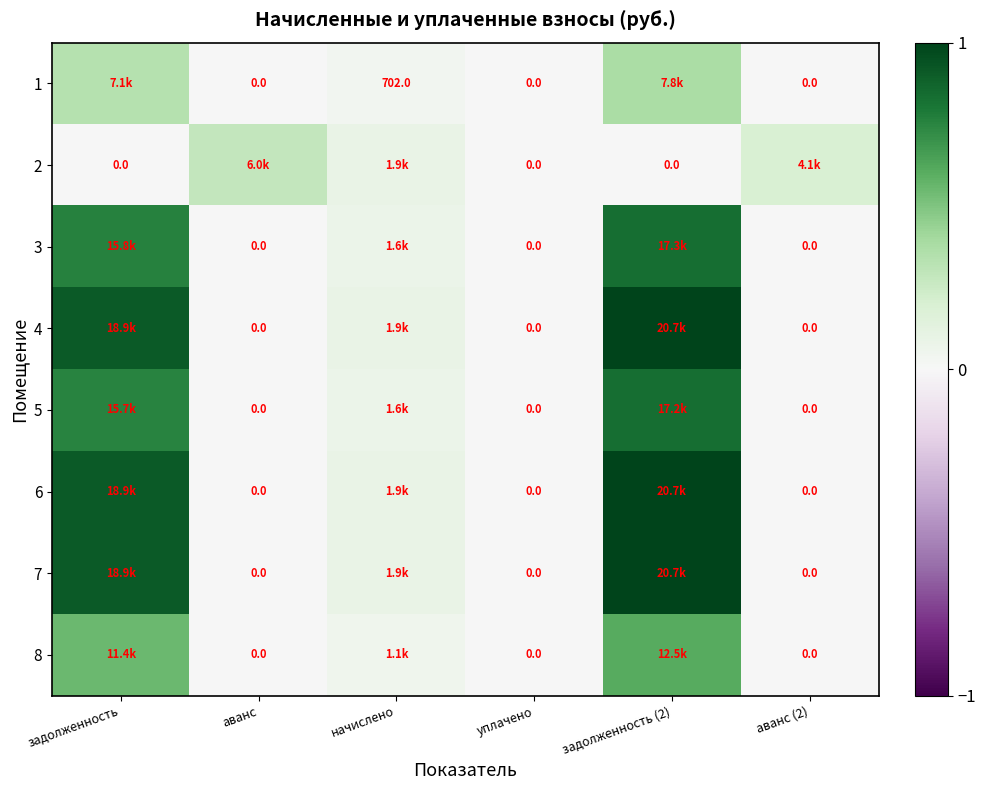

The value of 6 at задолженность is 0.4. True or false?

False